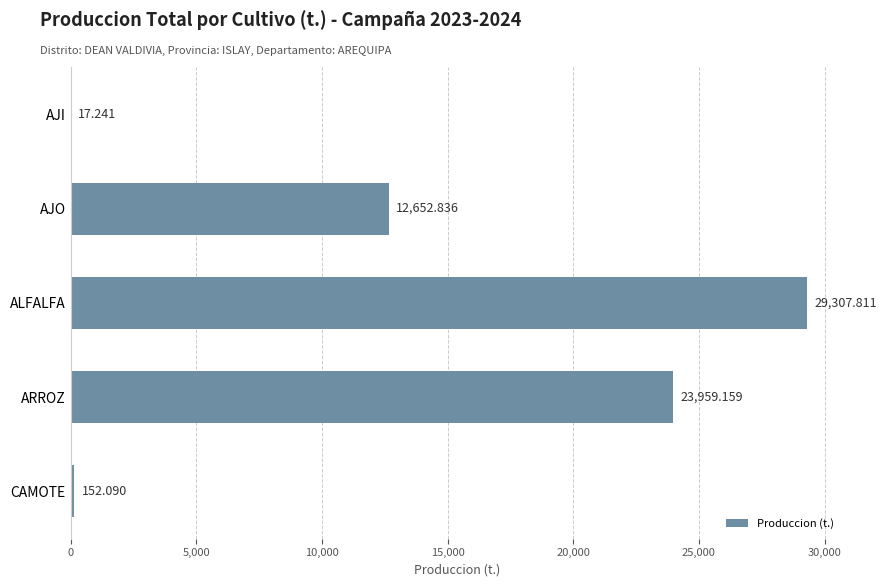

At which category does the chart reach its peak across all series?

ALFALFA